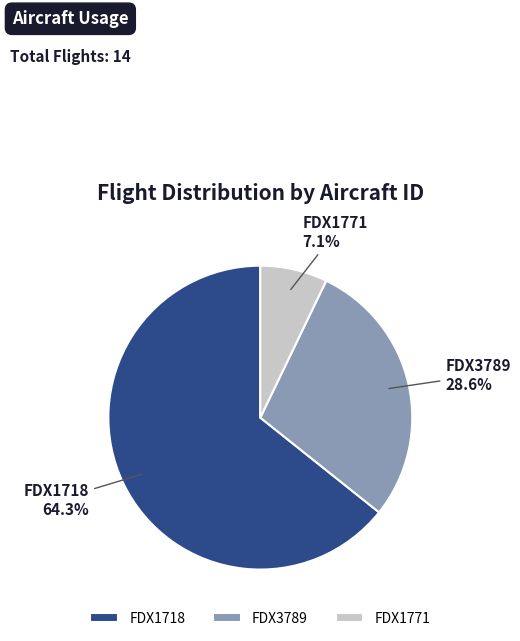

What percentage is the FDX1771 slice, to the nearest percent?

7%